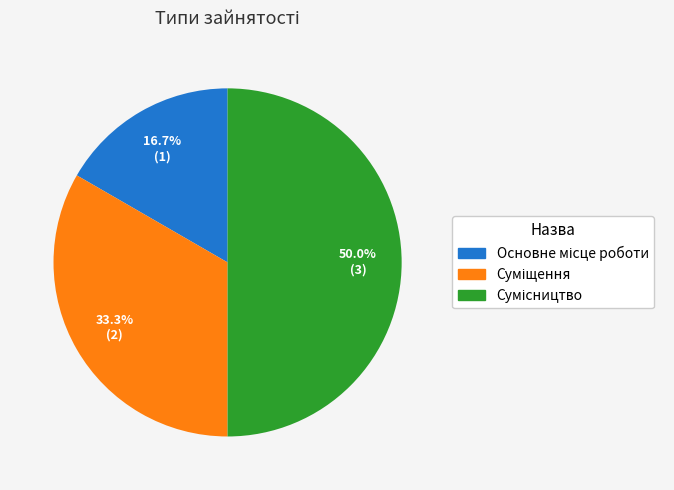

To the nearest percent, what portion does Основне місце роботи represent?

17%